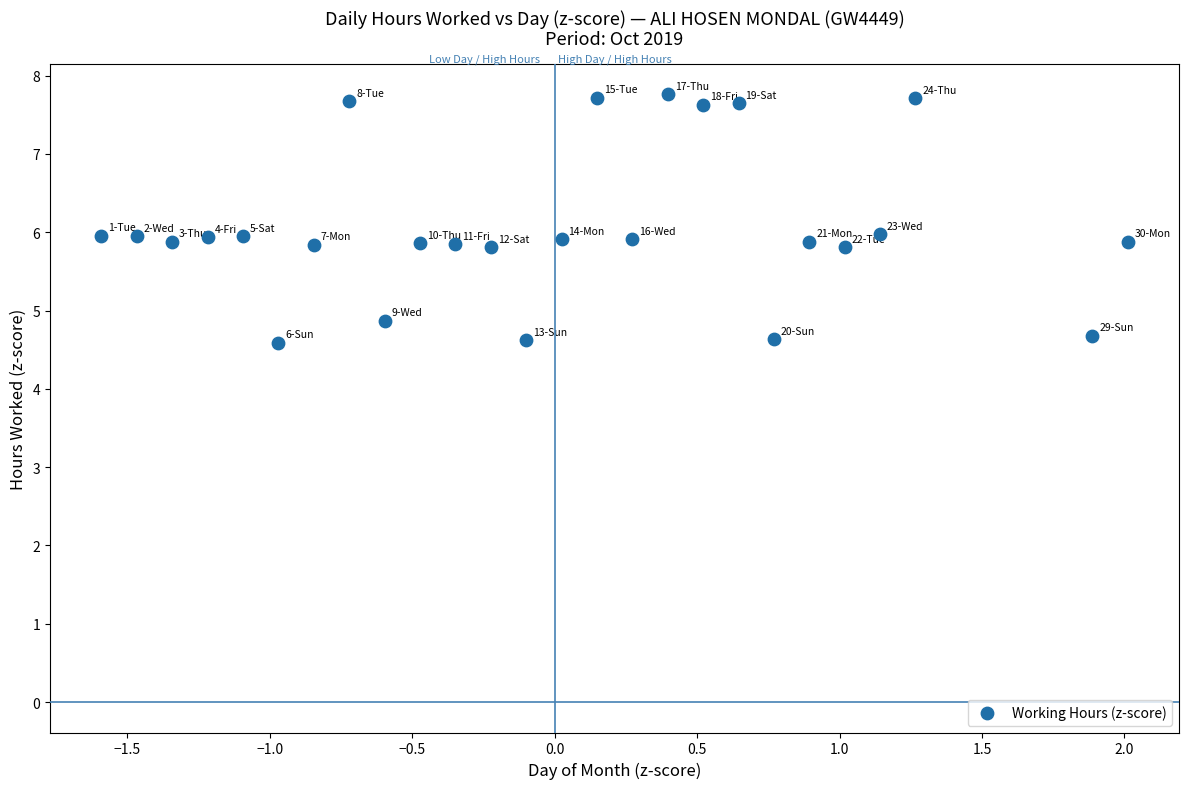

What is the range of X values (max minus min)?

3.6